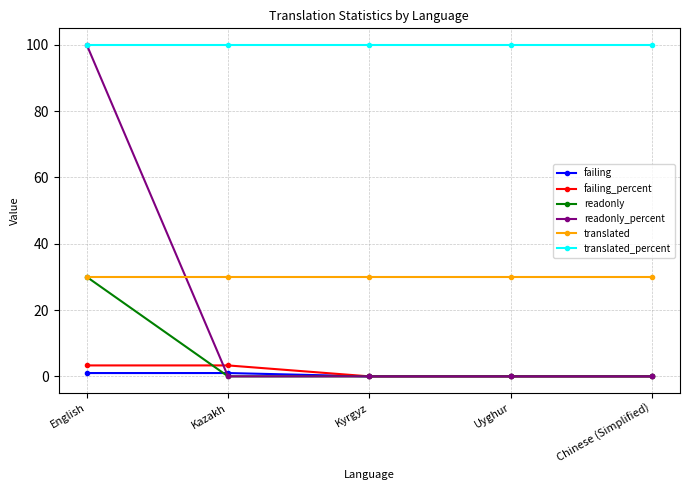

True or false: failing and translated cross at least once.

False